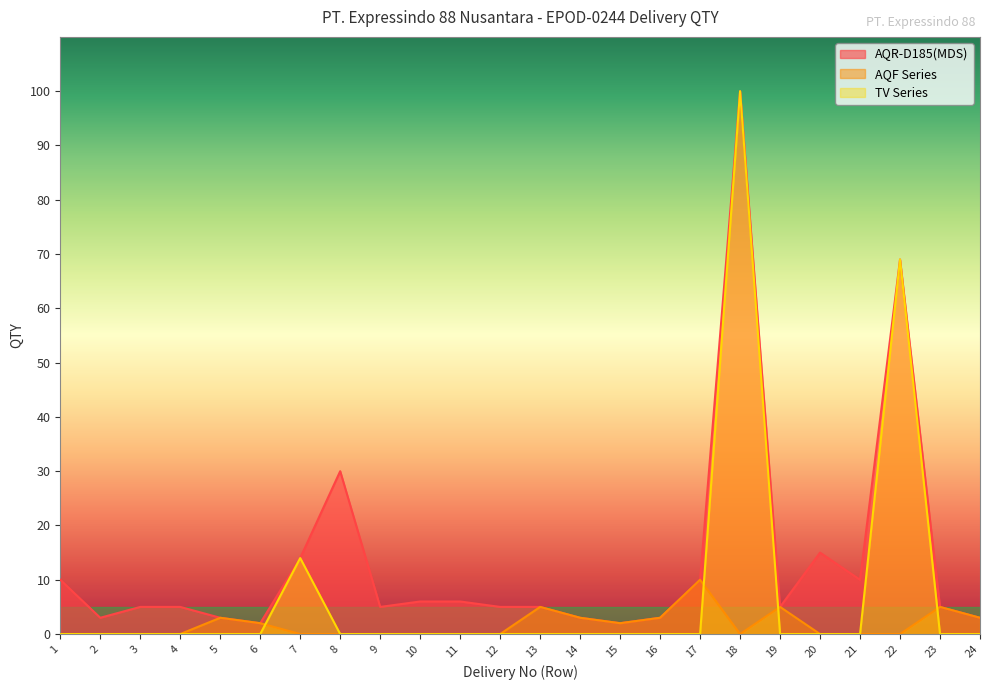

At 12, list the series in order from largest to smallest.

AQR-D185(MDS), AQF Series, TV Series